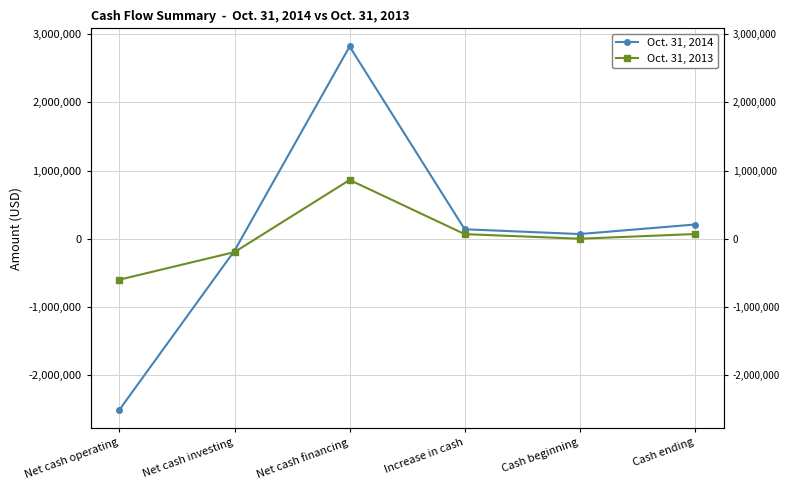

Which series changed the most between Net cash investing and Cash ending?

Oct. 31, 2014